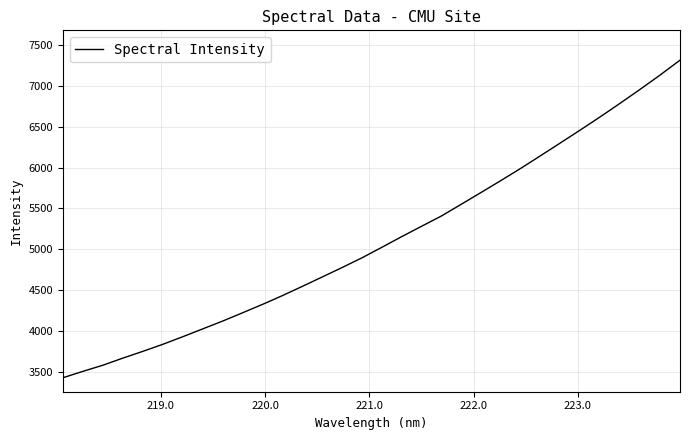

What is the maximum value shown in the chart?

7315.4